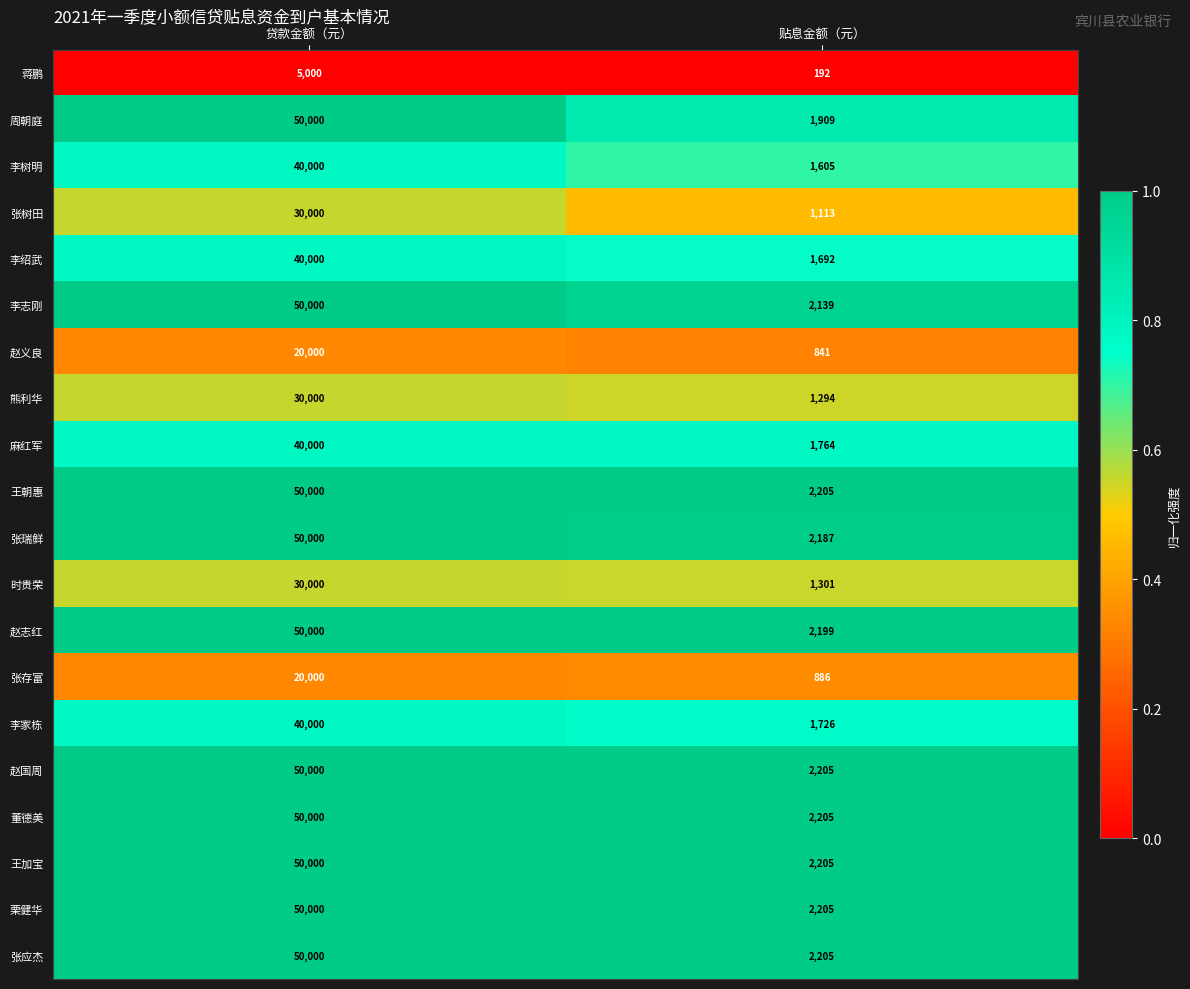

What is the spread (max minus min) of values at 贴息金额（元）?

2013